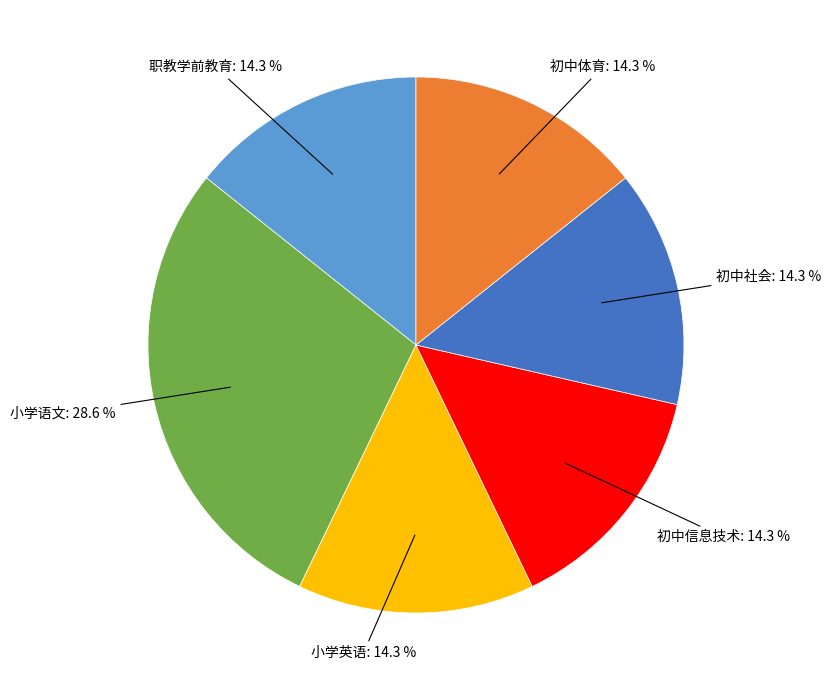

To the nearest percent, what portion does 初中社会 represent?

14%